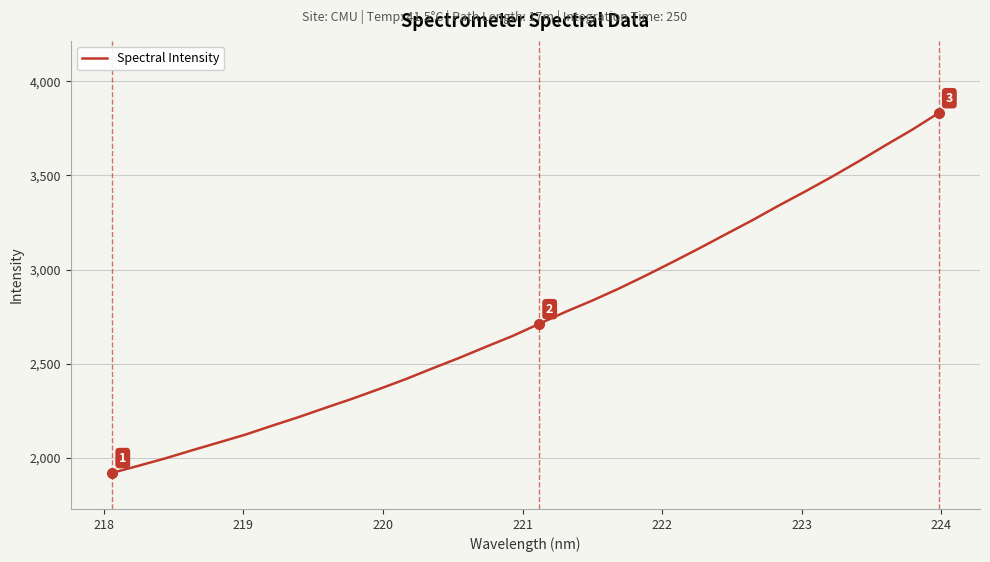

What is the greatest value displayed?

3832.1